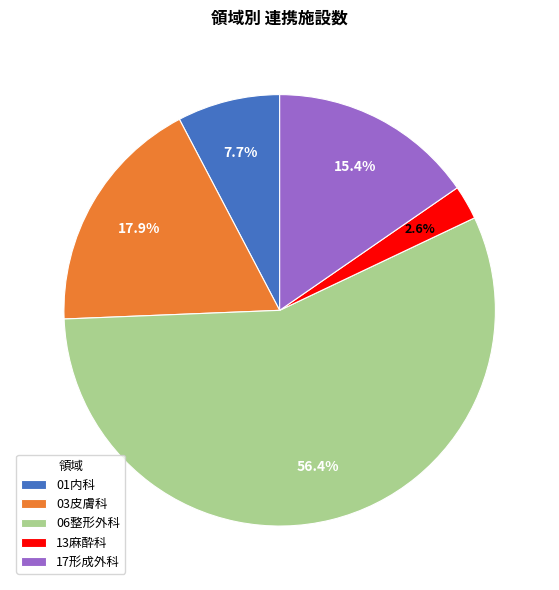

To the nearest percent, what is the combined percentage of 17形成外科 and 01内科?

23%